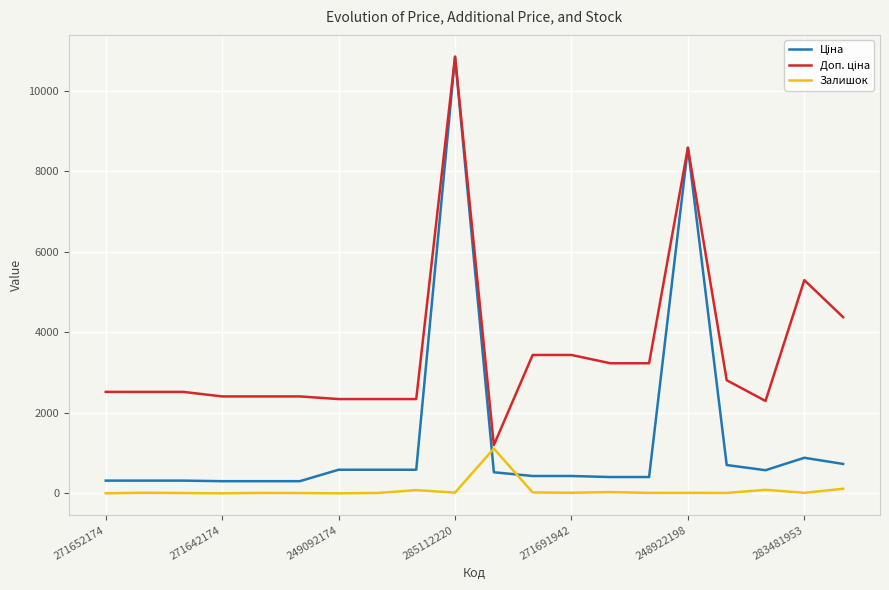

What is the maximum value shown in the chart?

10840.1